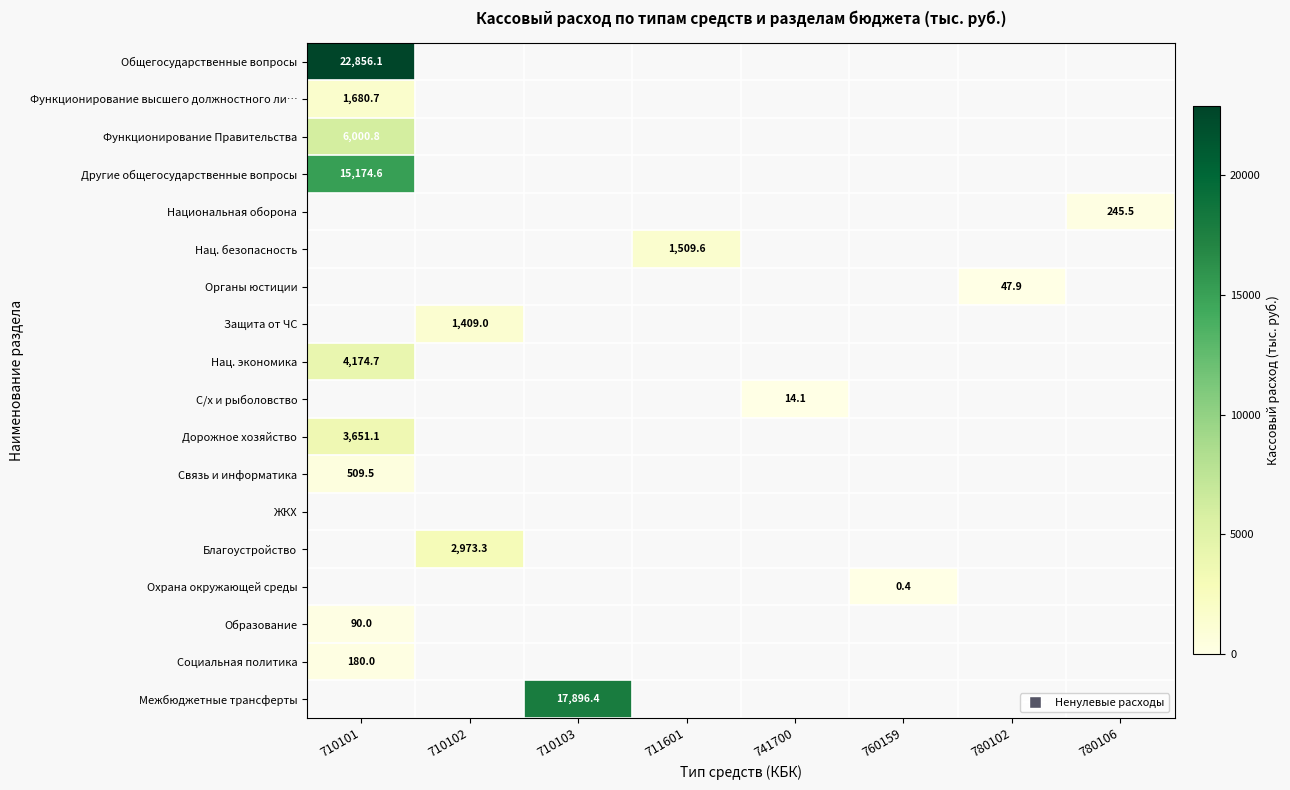

Which category has the lowest value across all series?

760159